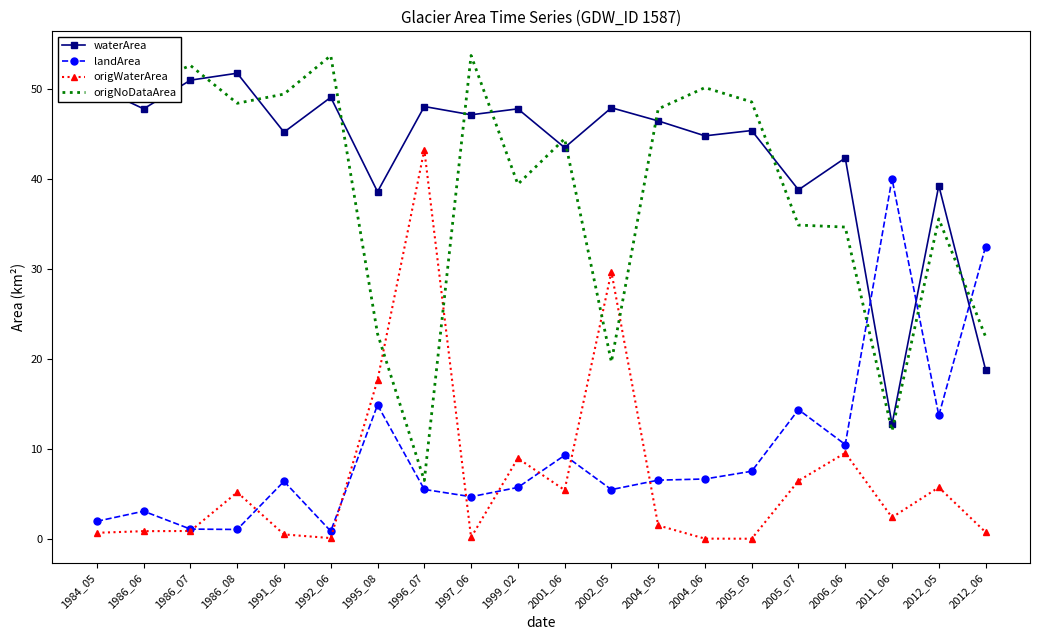

Is the value of waterArea at 1996_07 greater than the value of landArea at 2012_06?

Yes